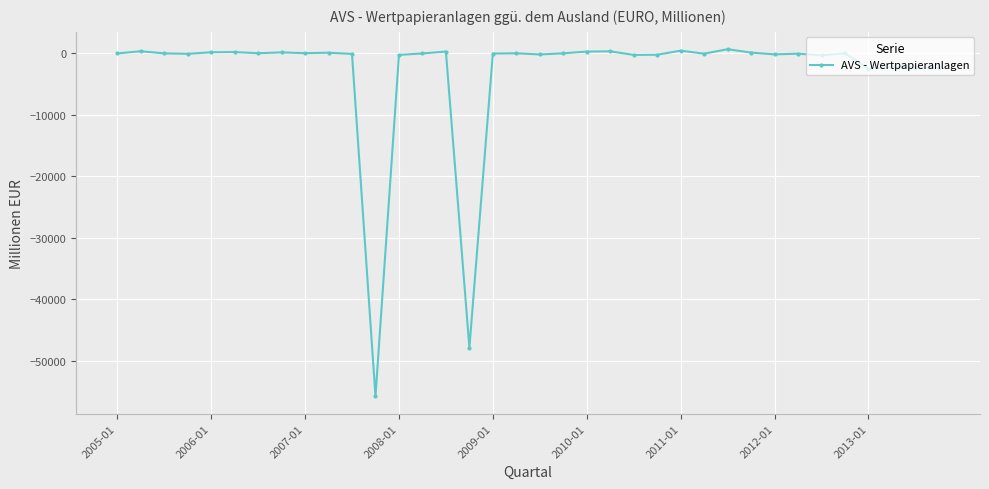

Does the chart display data point markers on the line(s)?

Yes